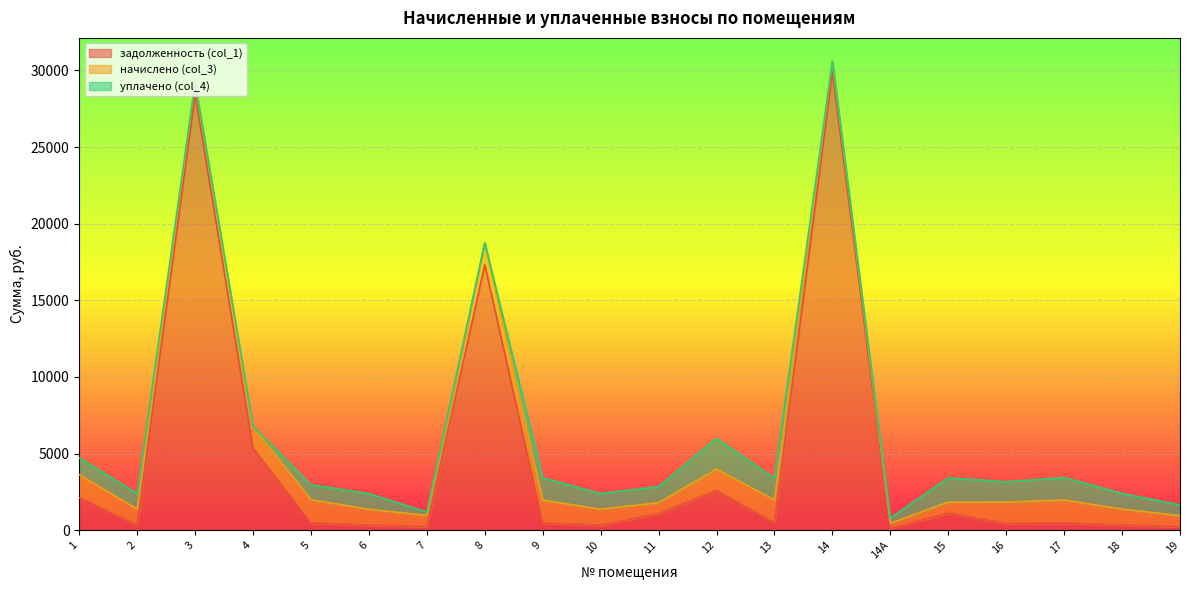

How many interior local peaks does the уплачено (col_4) series have?

5